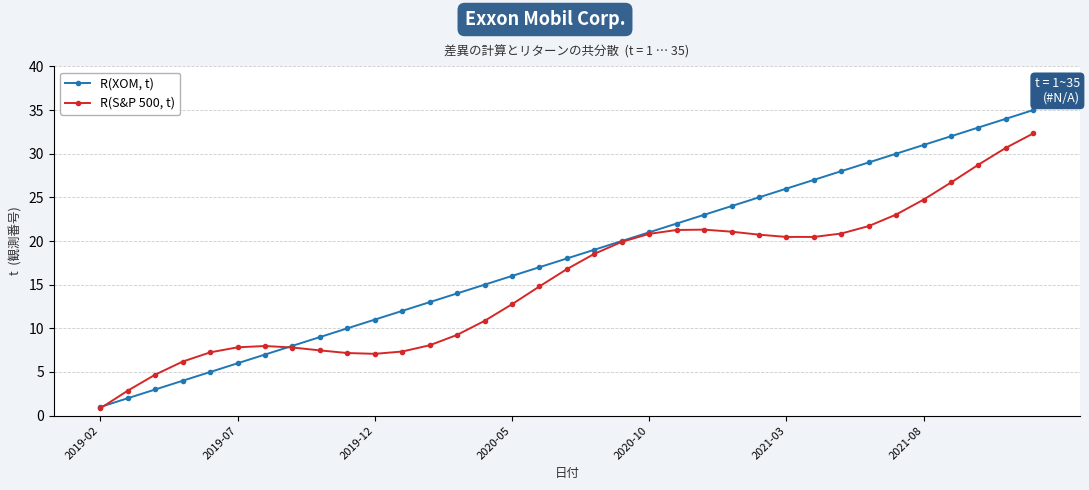

What is the lowest value of the R(XOM, t) series?

1.0